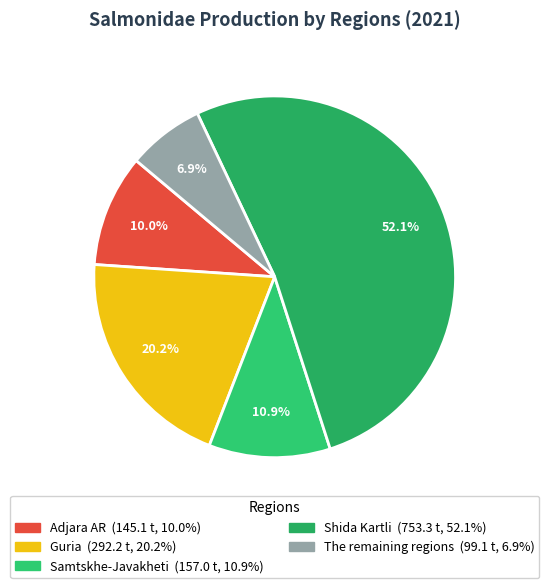

Which category has the biggest portion of the pie?

Shida Kartli